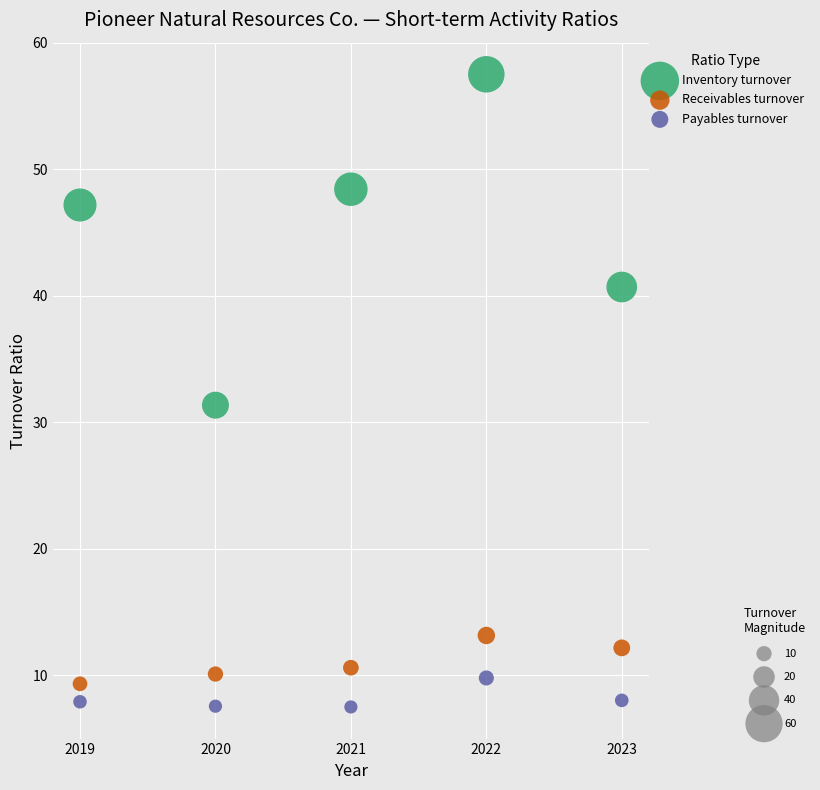

Across all data points, what is the range of X values (max minus min)?

4.0